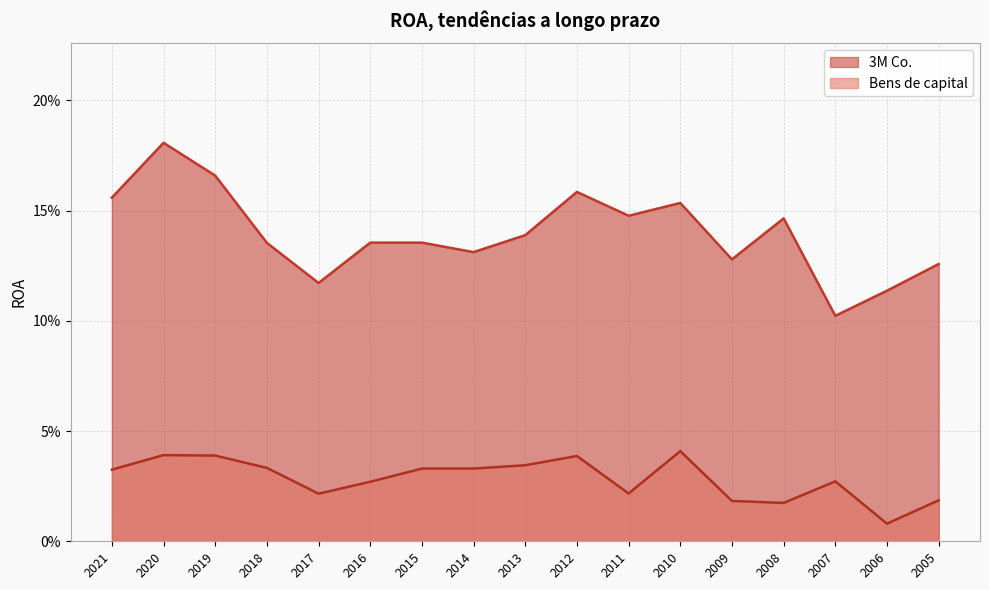

What is the difference between the maximum and minimum values in the 3M Co. series?

0.1